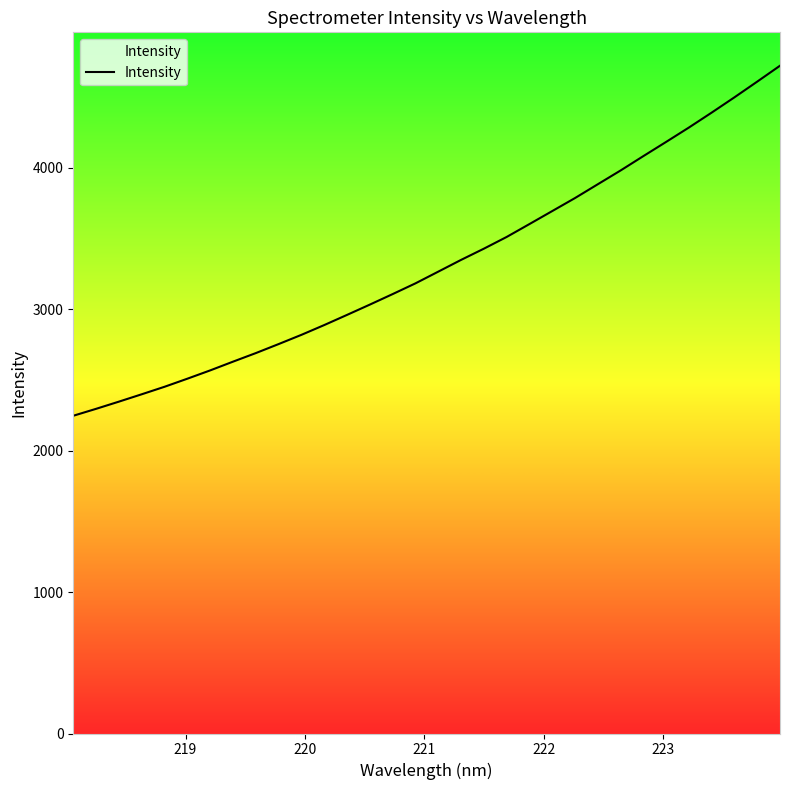

What is the minimum value shown in the chart?

2246.7